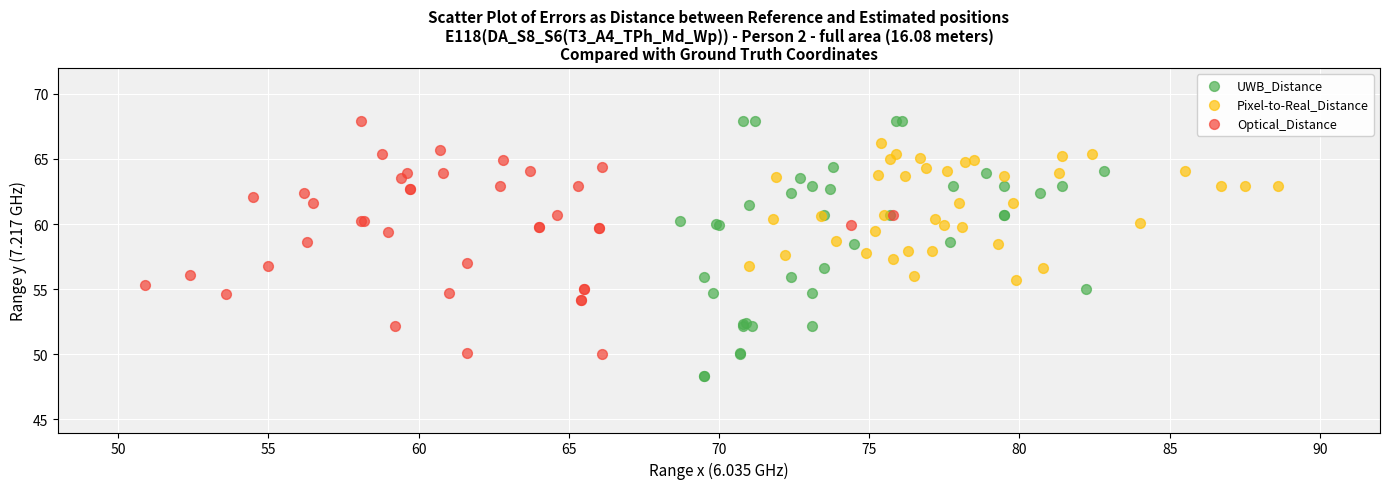

Which series reaches the minimum Y coordinate?

UWB_Distance